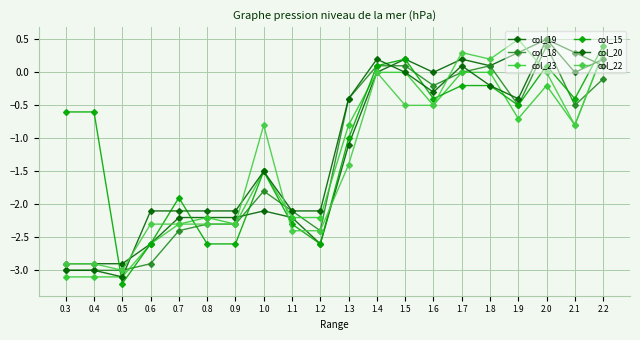

Where does the col_22 series first go above 0?

1.7